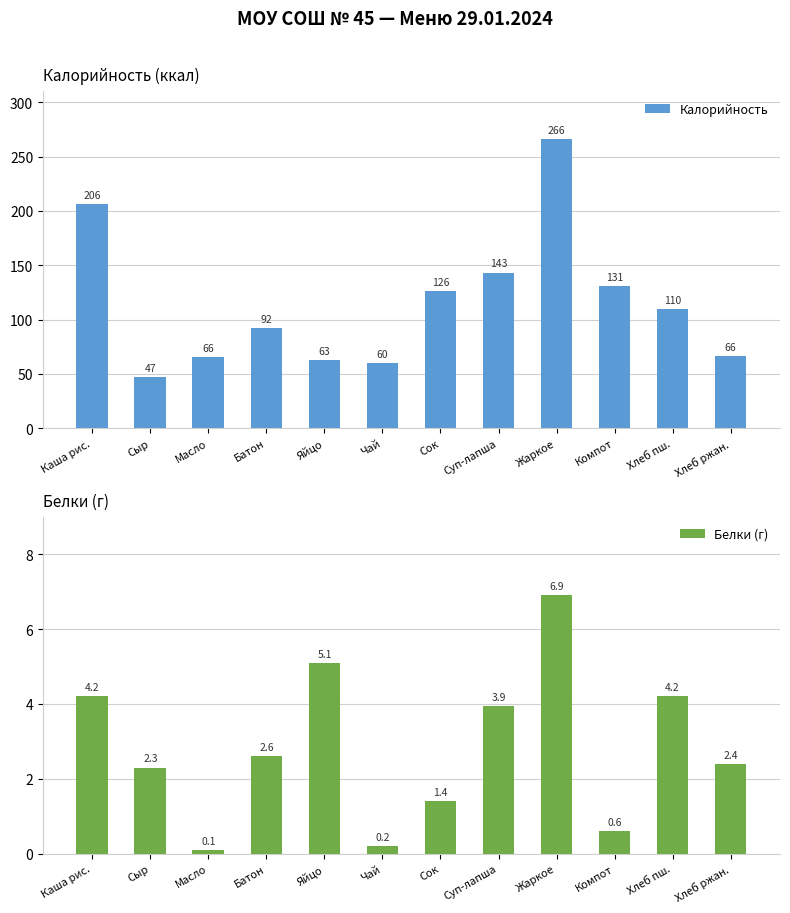

What is the sum of all Калорийность values?

1375.9